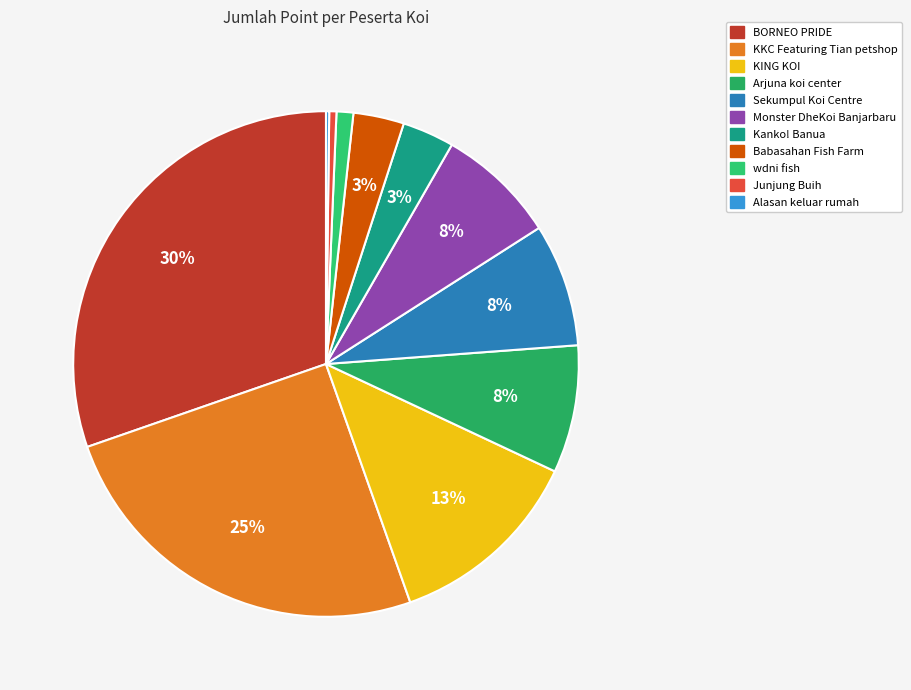

What percentage is NOT represented by Kanko! Banua?

96.7%